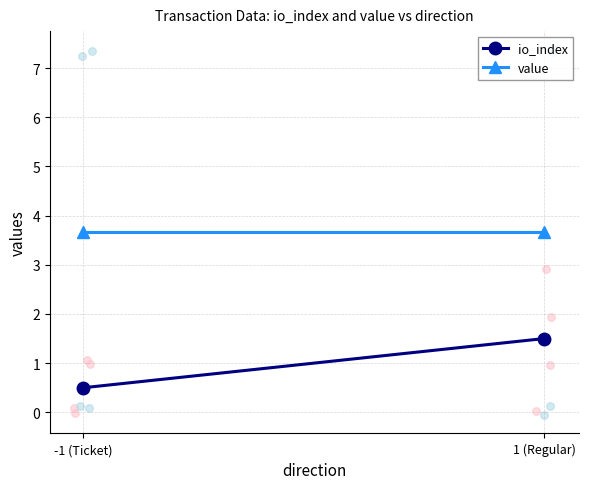

At how many categories does at least one series exceed 3?

2